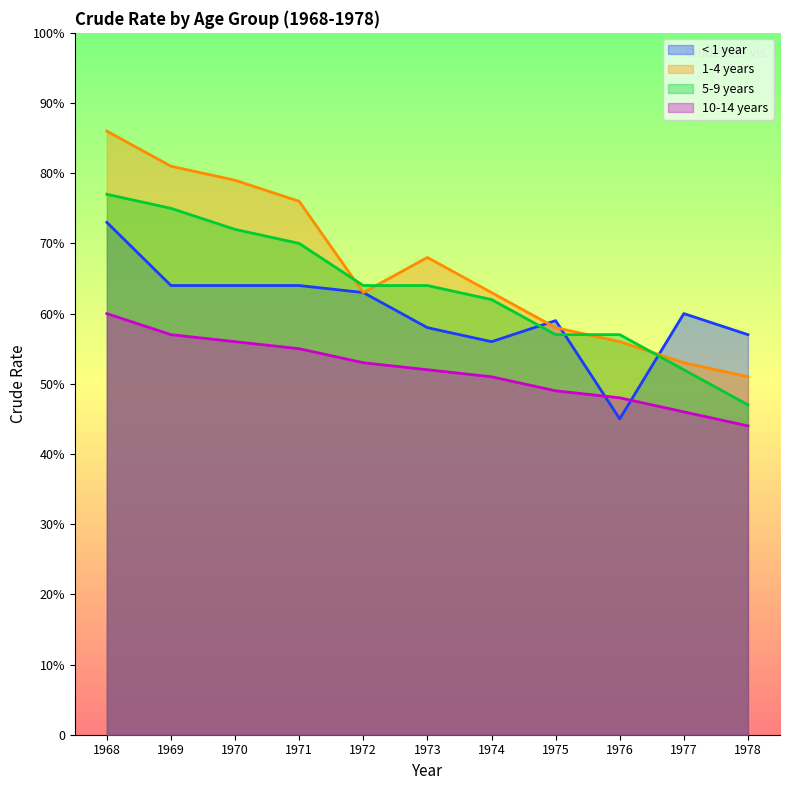

At which label is 10-14 years closest to 5?

1974